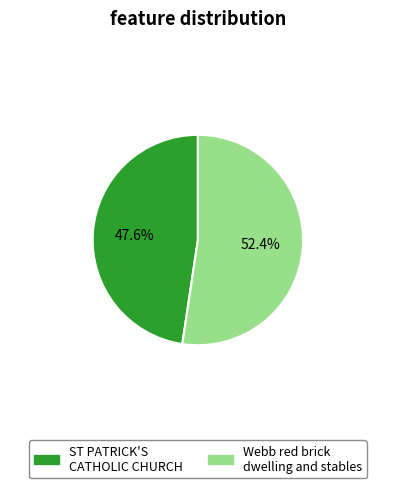

How many slices are in this pie chart?

2